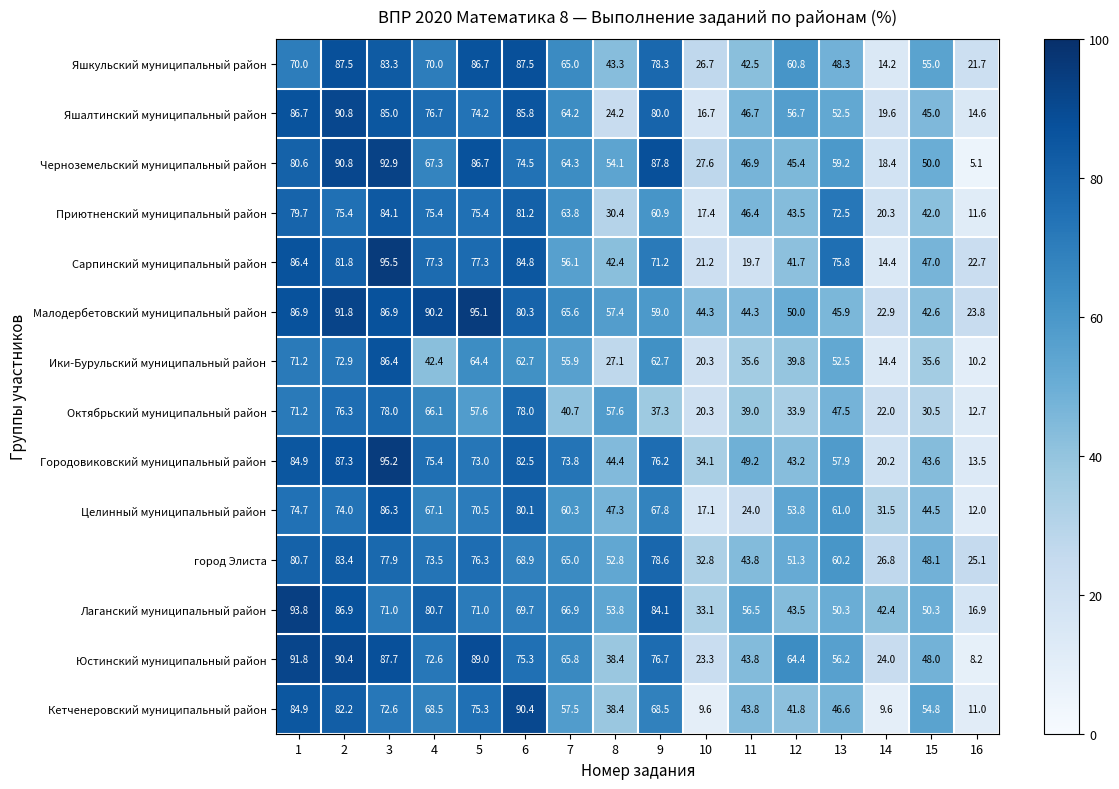

What is the difference between the Городовиковский муниципальный район values at 15 and 13?

14.3